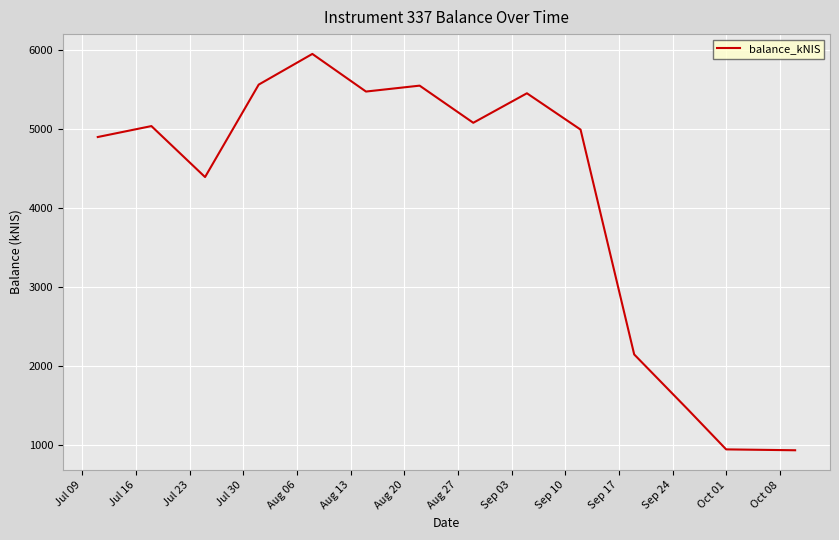

What is the greatest value displayed?

5953.3